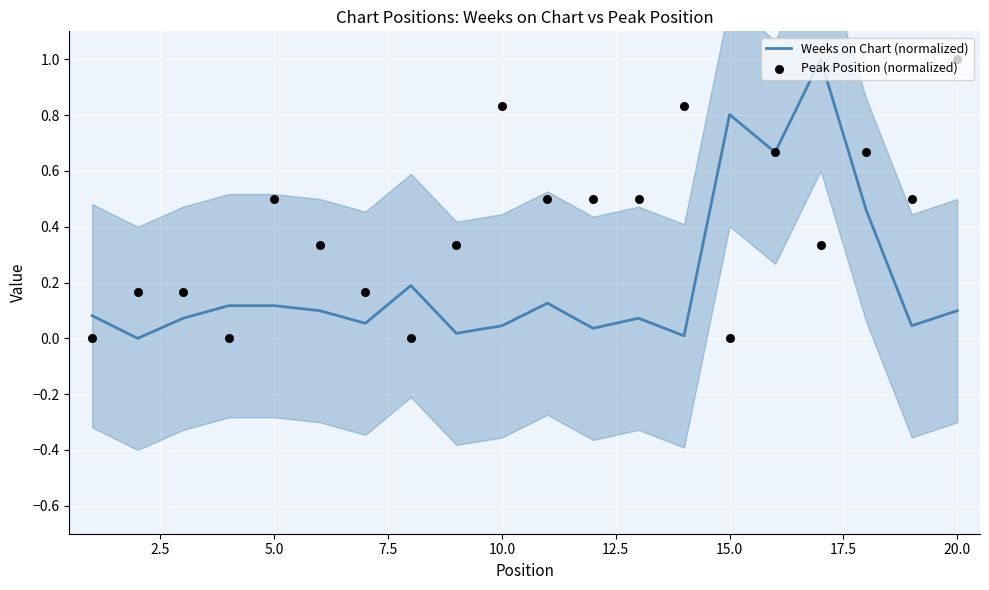

Is it true that Weeks on Chart (normalized) equals 0.1 at 5.0?

True